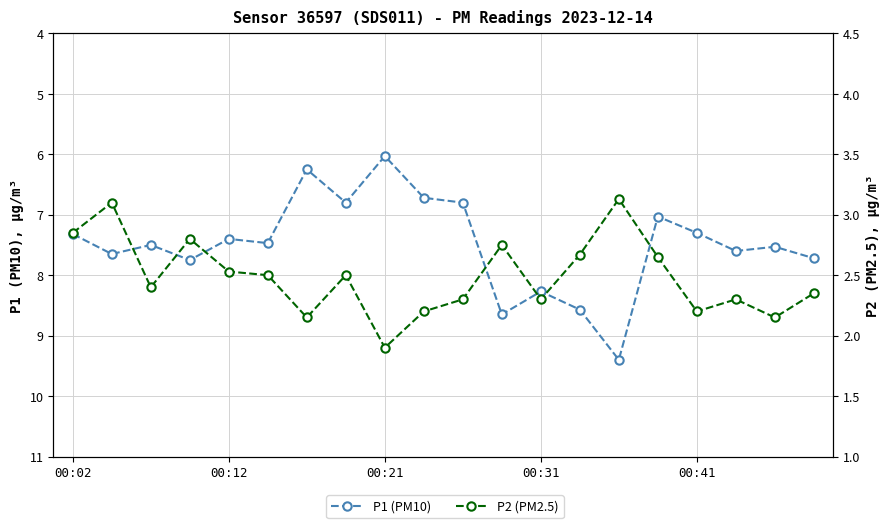

True or false: P1 (PM10) and P2 (PM2.5) intersect in this chart.

False